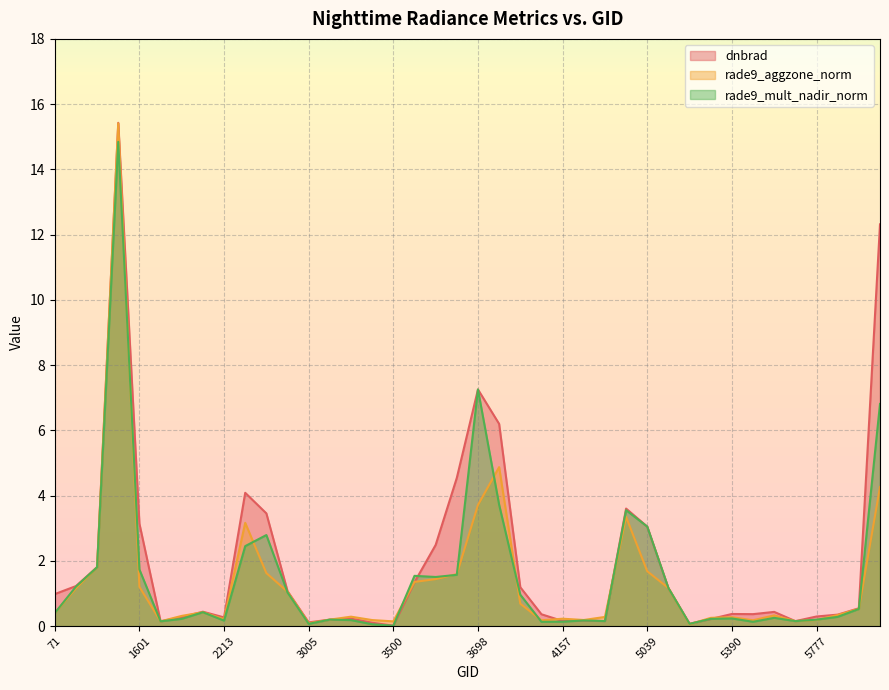

Rank the categories by rade9_aggzone_norm value from lowest to highest.

5318, 3005, 3500, 1925, 5750, 4103, 5426, 3464, 4193, 5777, 3185, 2213, 4157, 5354, 5390, 4373, 3266, 2051, 5651, 5867, 71, 2123, 5930, 3905, 2762, 413, 5120, 1601, 3572, 3599, 3635, 2690, 5039, 1277, 2546, 4868, 3698, 6056, 3734, 1475